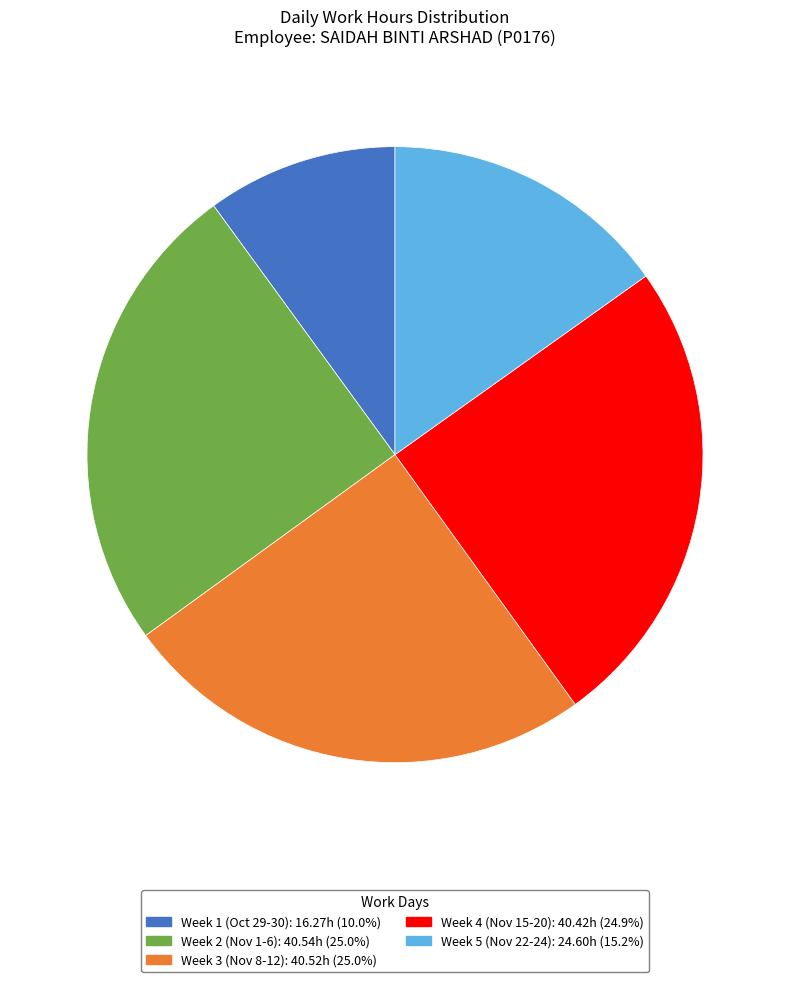

Does any single category account for the majority?

No